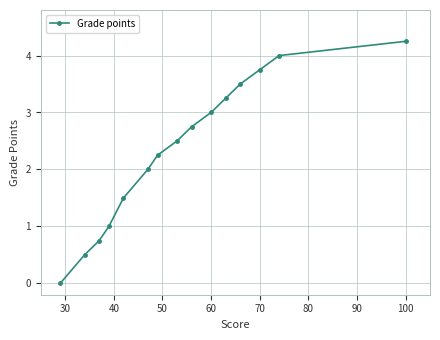

At which category does the chart reach its peak across all series?

100